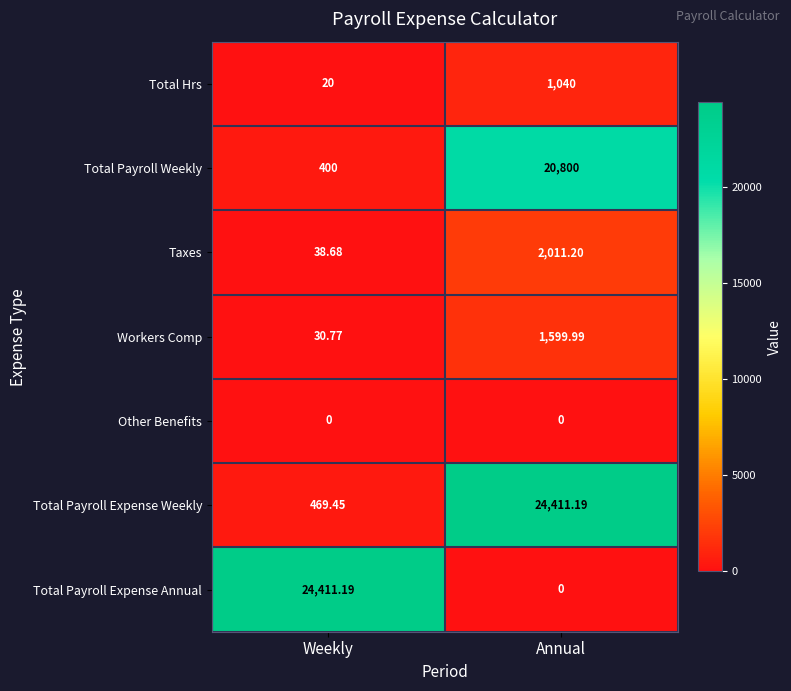

Which series has the widest spread of values?

Total Payroll Expense Annual